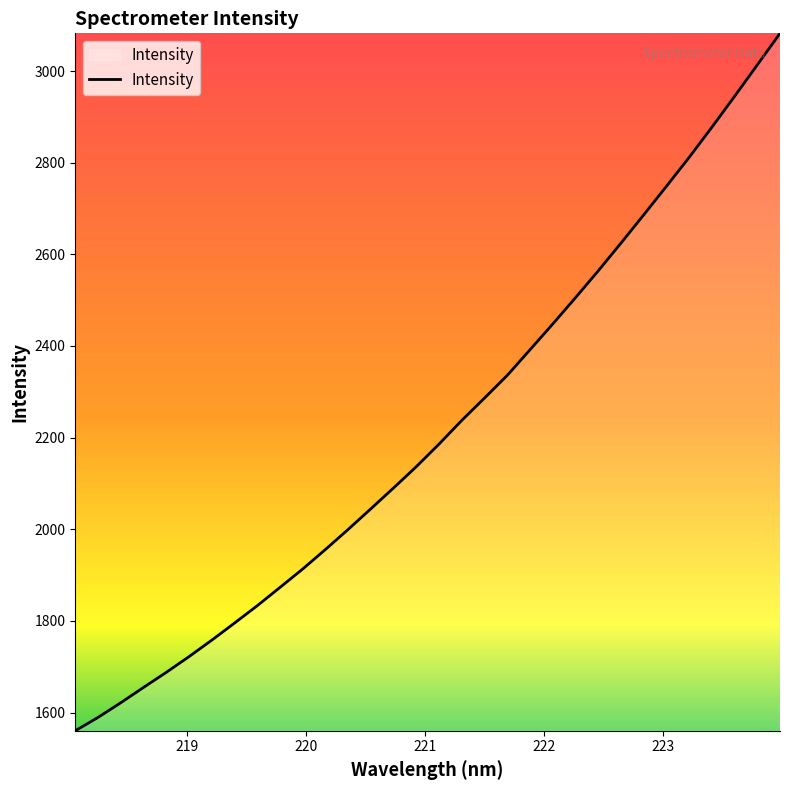

Does the chart display data point markers on the line(s)?

No